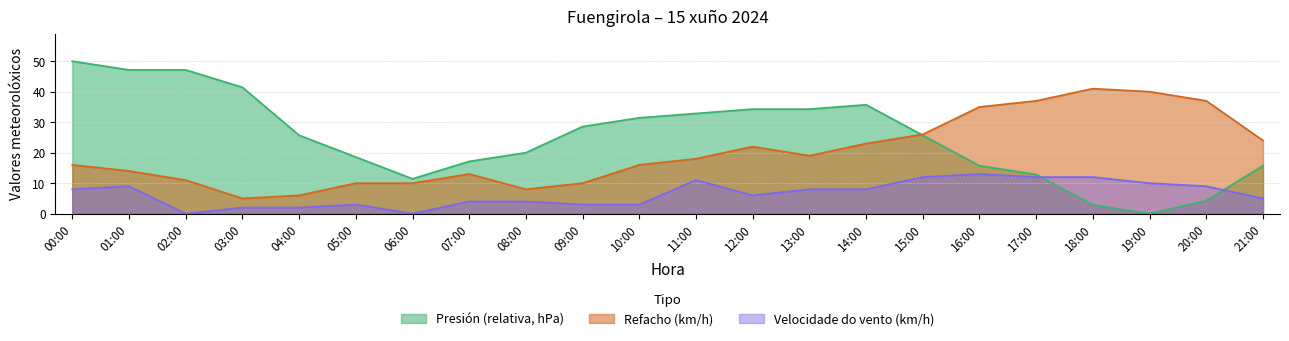

The value of Velocidade do vento (km/h) at 02:00 is -4.9. True or false?

False